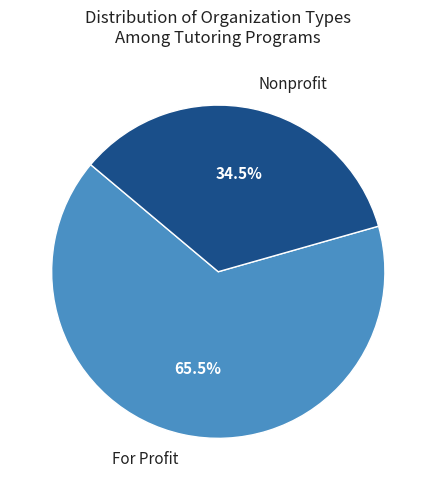

Rank the categories by value from lowest to highest.

Nonprofit, For Profit